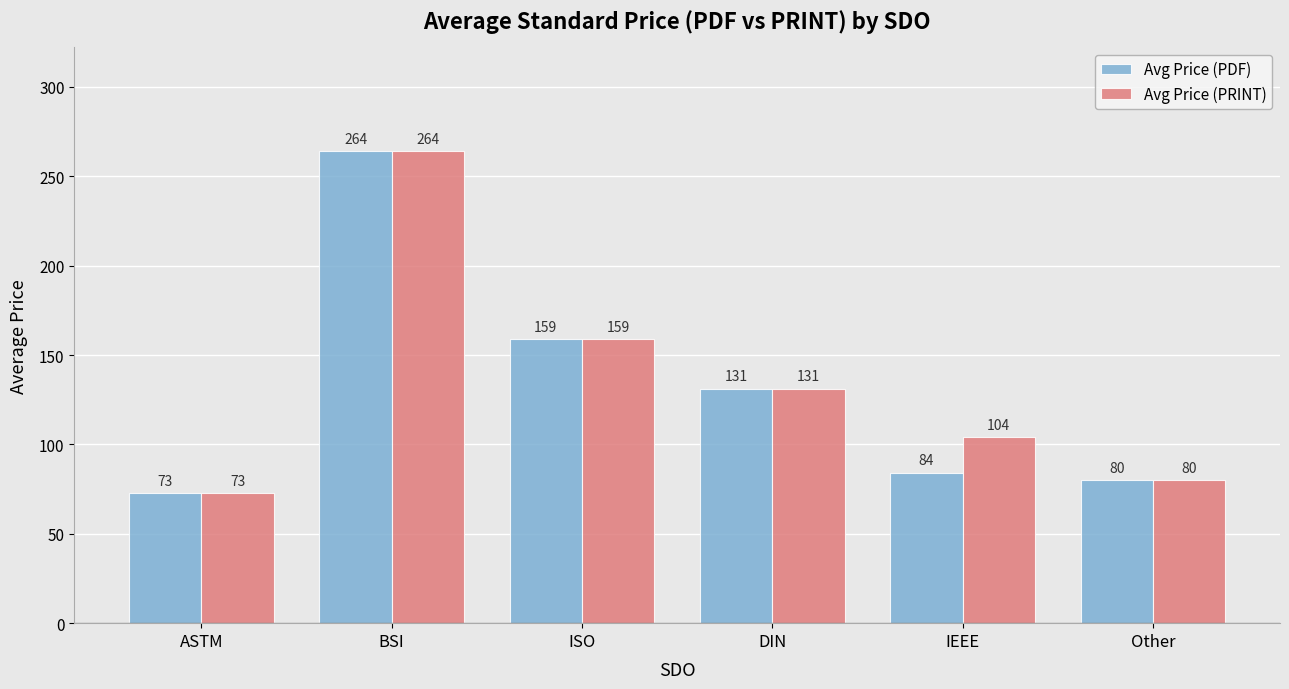

How many bars are there in total?

12